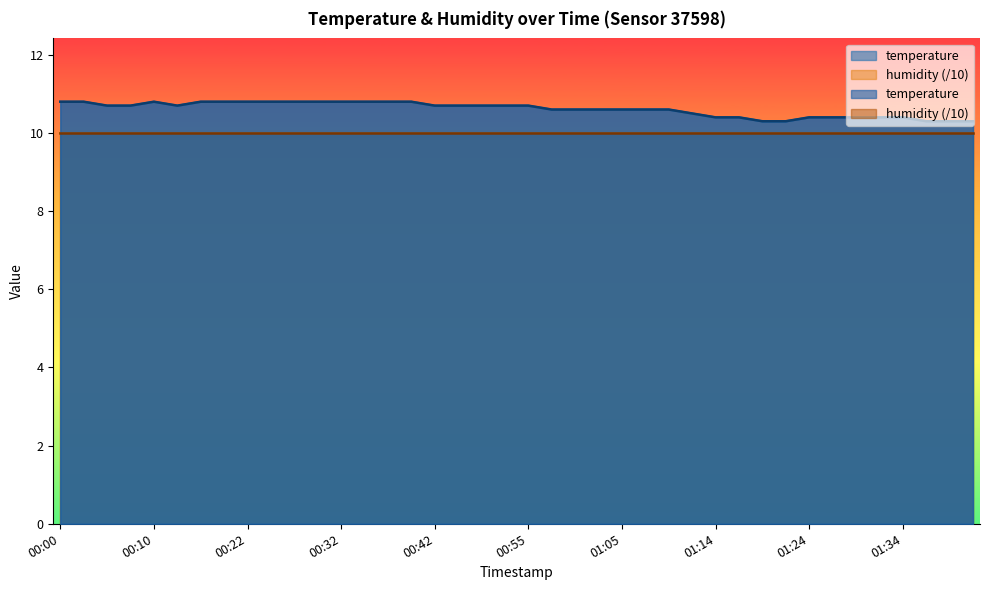

Reading right to left, what are all the values shown in this chart?

10.3	10.3	10.3	10.4	10.4	10.4	10.4	10.4	10.3	10.3	10.4	10.4	10.5	10.6	10.6	10.6	10.6	10.6	10.6	10.7	10.7	10.7	10.7	10.7	10.8	10.8	10.8	10.8	10.8	10.8	10.8	10.8	10.8	10.8	10.7	10.8	10.7	10.7	10.8	10.8